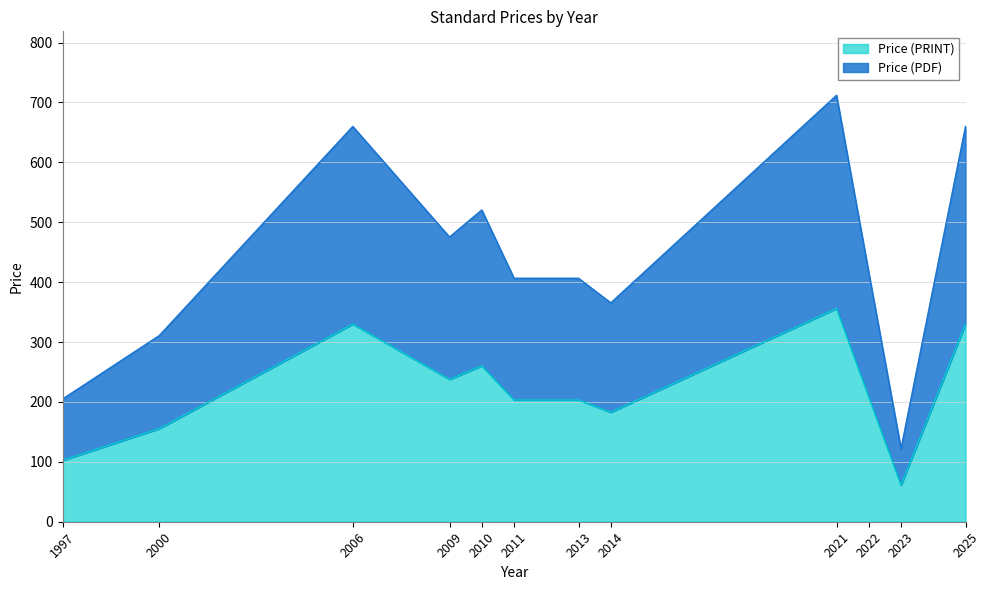

At how many categories does at least one series exceed 251?

10